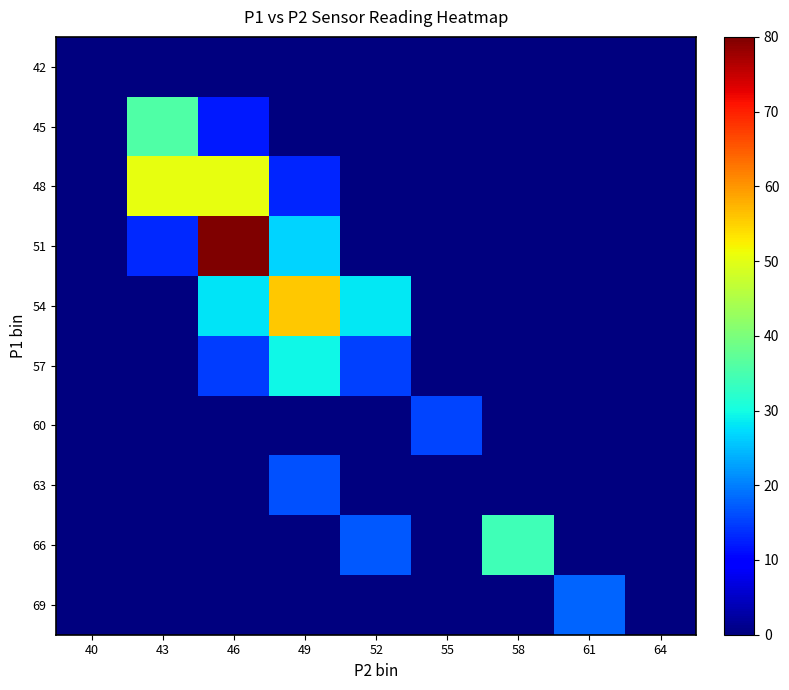

Reading left to right, extract all data points from this chart.

42: 40=0.0	43=0.0	46=0.0	49=0.0	52=0.0	55=0.0	58=0.0	61=0.0	64=0.0
45: 40=0.0	43=35.7	46=12.1	49=0.0	52=0.0	55=0.0	58=0.0	61=0.0	64=0.0
48: 40=0.0	43=50.4	46=50.6	49=12.9	52=0.0	55=0.0	58=0.0	61=0.0	64=0.0
51: 40=0.0	43=13.4	46=80.0	49=26.8	52=0.0	55=0.0	58=0.0	61=0.0	64=0.0
54: 40=0.0	43=0.0	46=28.1	49=55.9	52=28.3	55=0.0	58=0.0	61=0.0	64=0.0
57: 40=0.0	43=0.0	46=14.7	49=29.4	52=15.2	55=0.0	58=0.0	61=0.0	64=0.0
60: 40=0.0	43=0.0	46=0.0	49=0.0	52=0.0	55=15.5	58=0.0	61=0.0	64=0.0
63: 40=0.0	43=0.0	46=0.0	49=16.3	52=0.0	55=0.0	58=0.0	61=0.0	64=0.0
66: 40=0.0	43=0.0	46=0.0	49=0.0	52=17.0	55=0.0	58=34.4	61=0.0	64=0.0
69: 40=0.0	43=0.0	46=0.0	49=0.0	52=0.0	55=0.0	58=0.0	61=17.8	64=0.0